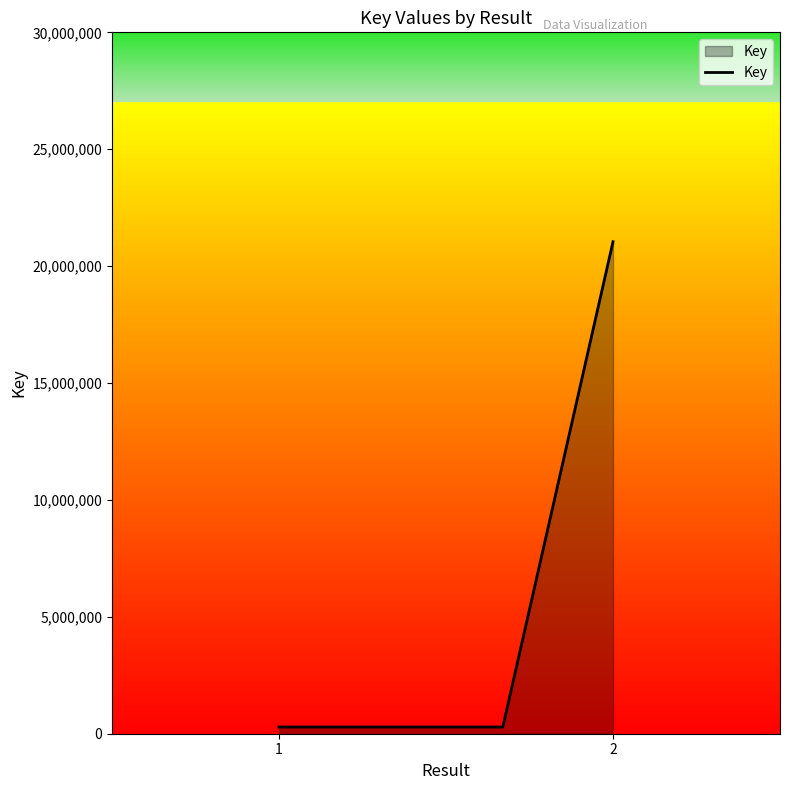

What is the greatest value displayed?

21042813